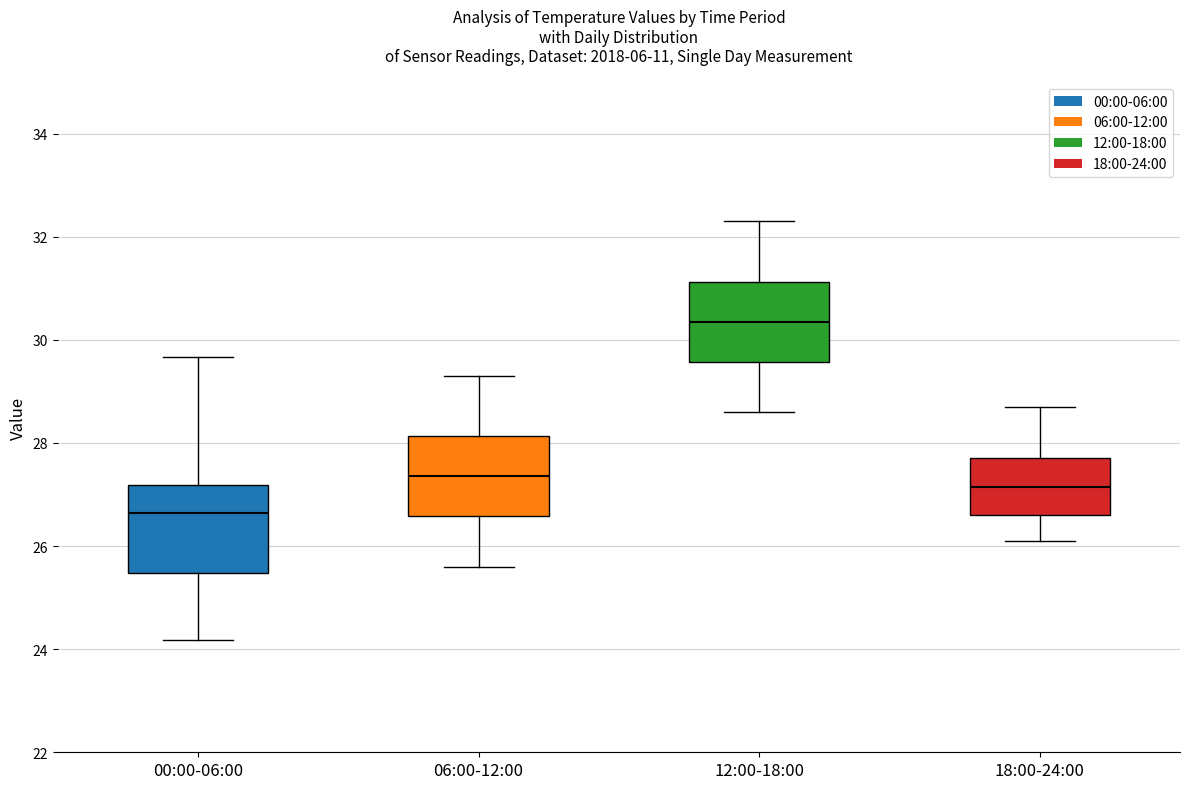

Which box has the highest median line?

12:00-18:00